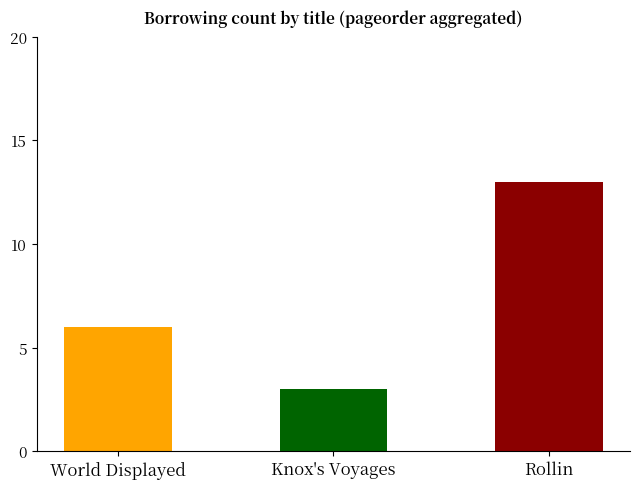

The value at Rollin is 17. True or false?

False